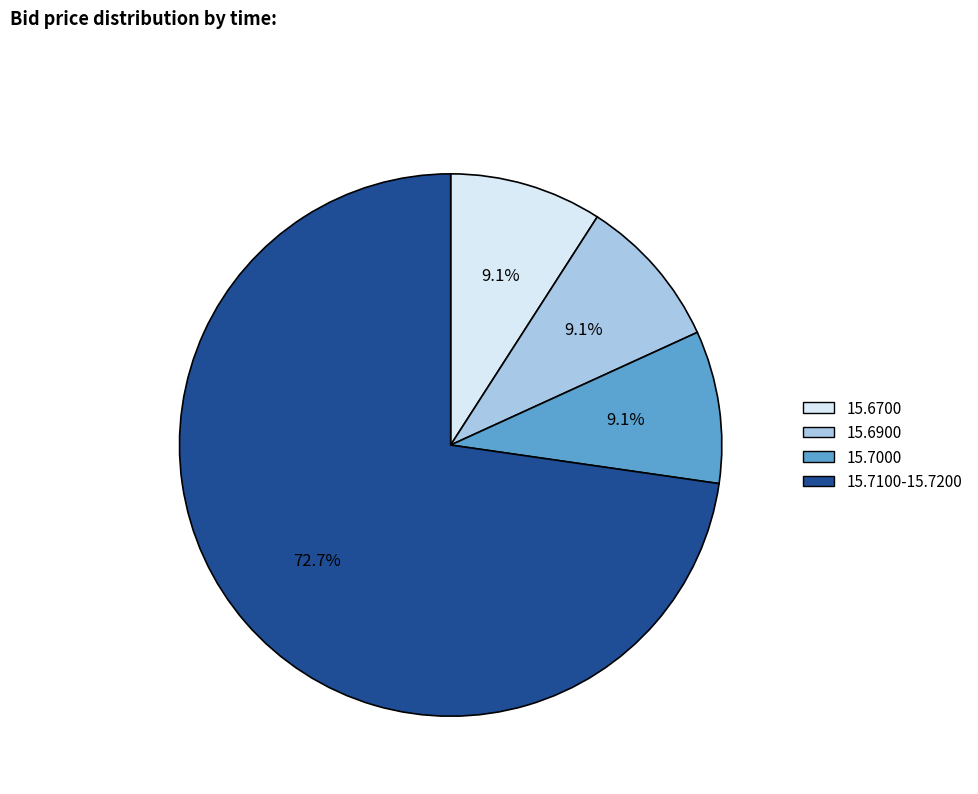

Is there any slice that represents more than half of the pie?

Yes